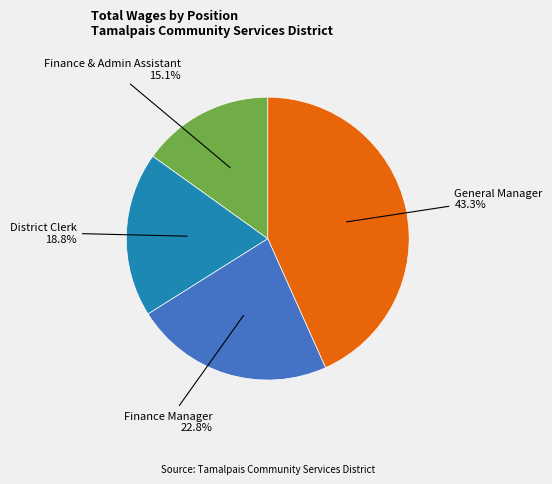

How many segments does this pie chart have?

4